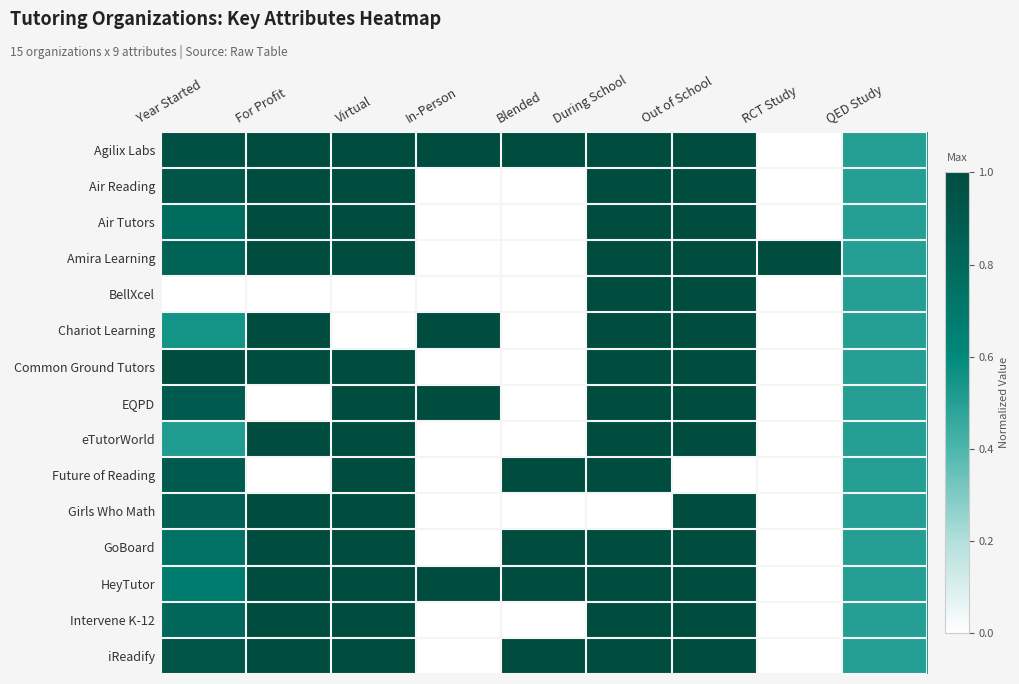

At how many categories does at least one series exceed 0?

9